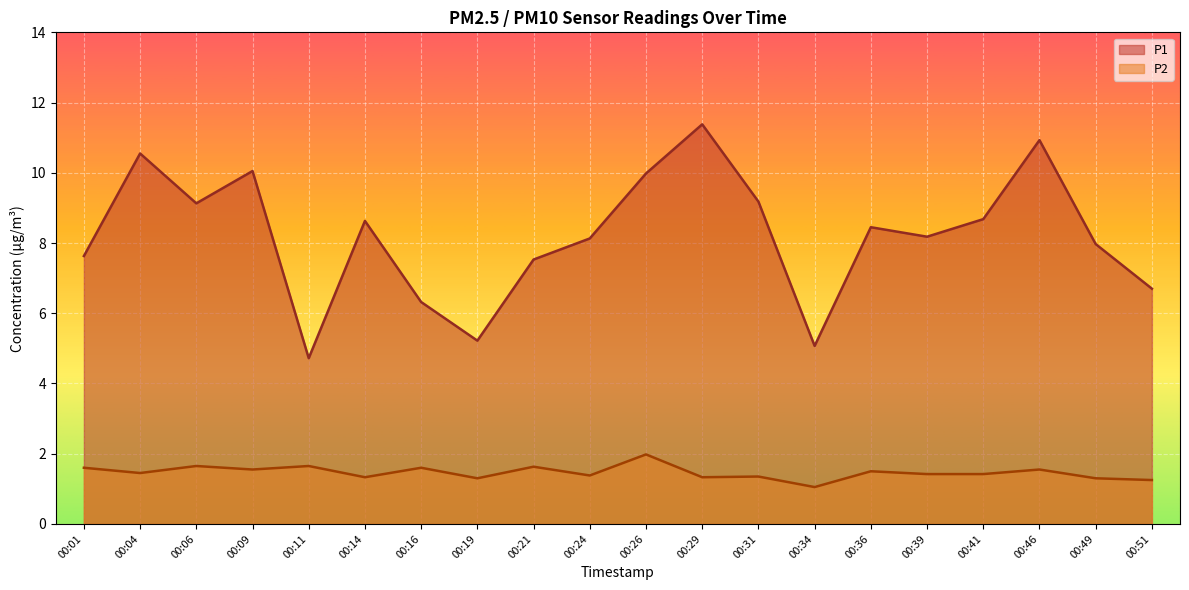

What is the difference between the maximum and second lowest values in the P2 series?

0.7